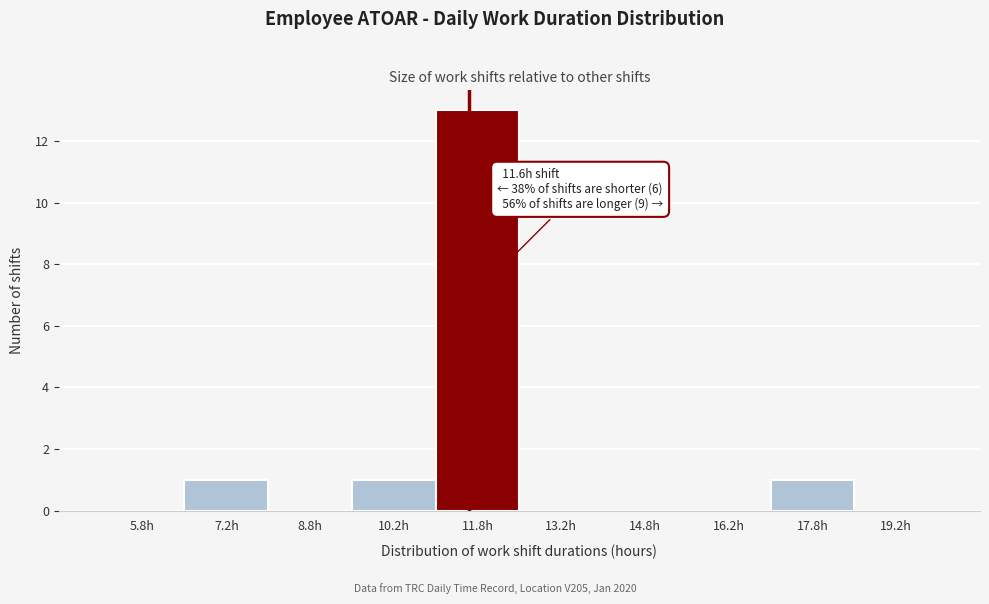

Over which range of the x-axis is the bar tallest?

11.0 to 12.5